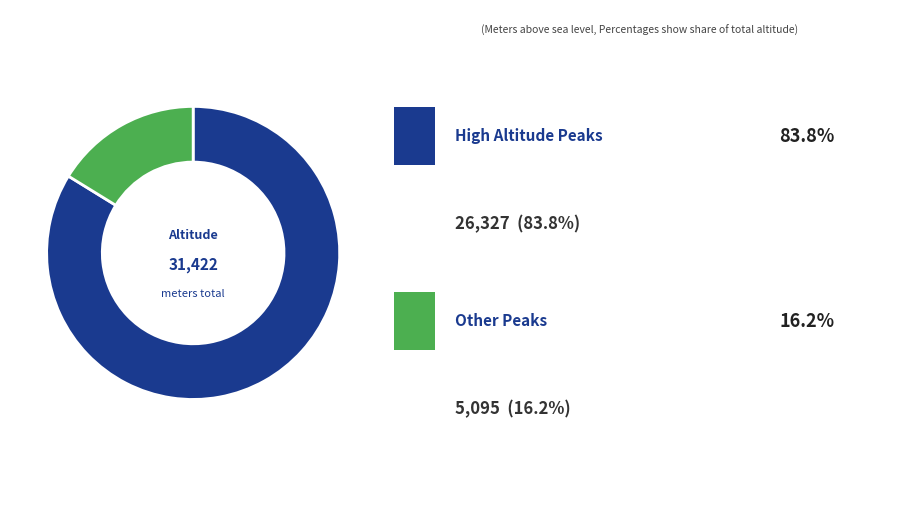

Is there a majority slice in this chart?

Yes